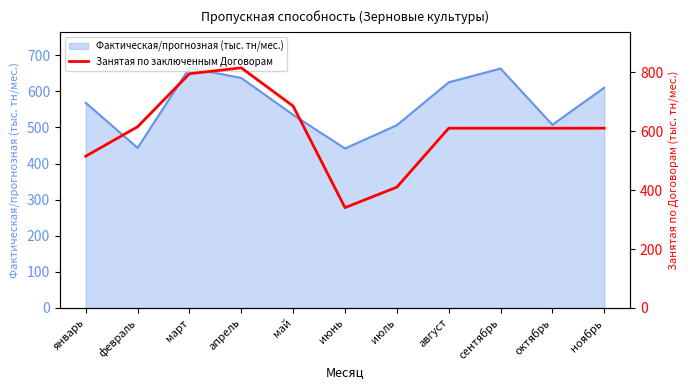

What is the highest value of the Фактическая/прогнозная (тыс. тн/мес.) series?

665.1